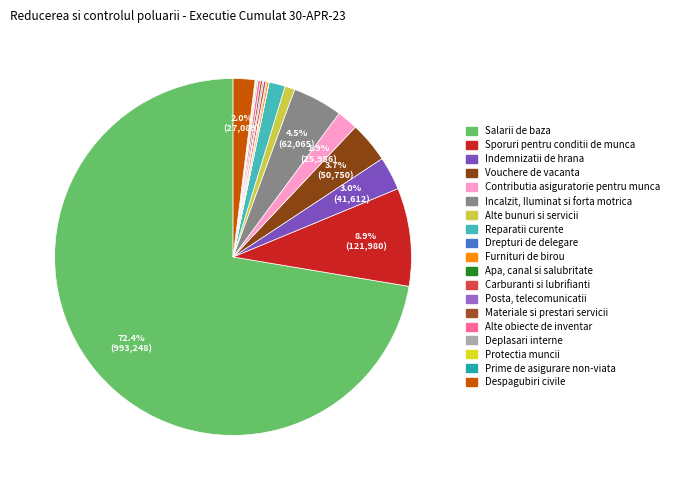

What is the majority slice?

Salarii de baza